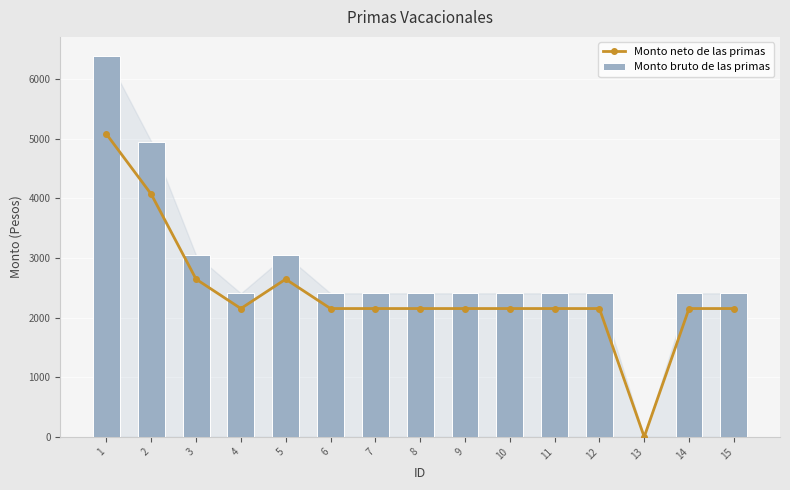

Which series has the widest spread of values?

Monto bruto de las primas